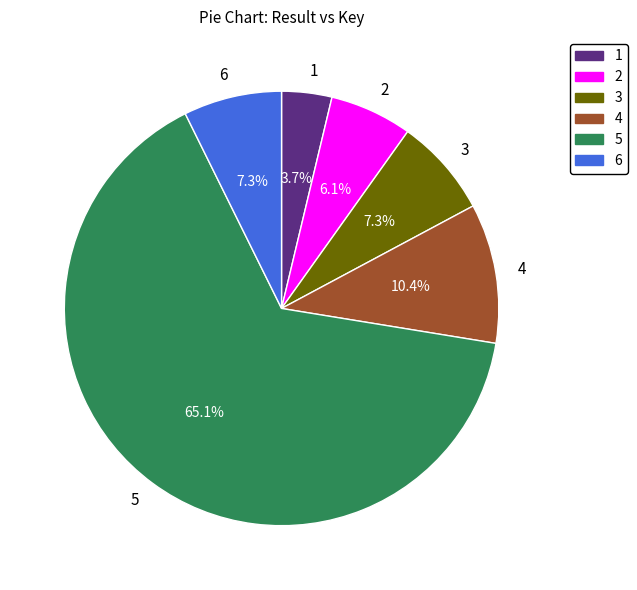

What percentage is the 6 slice, to the nearest percent?

7%